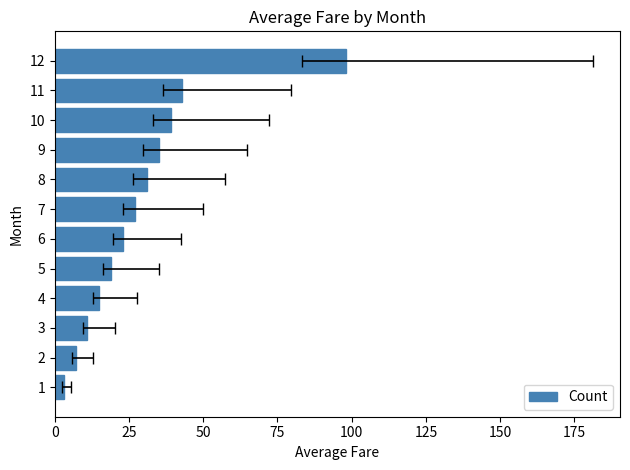

What is the change in value from 2 to 4?

+8